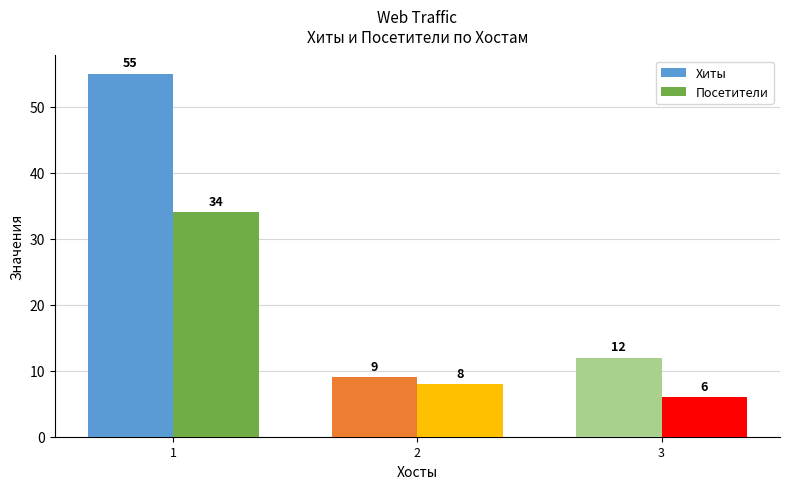

How many bars are there in total?

6